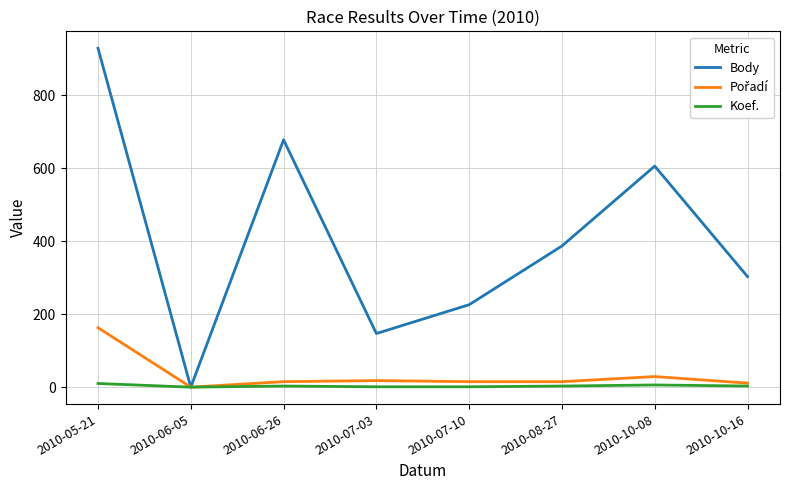

Which series changed the most between 2010-08-27 and 2010-10-16?

Body